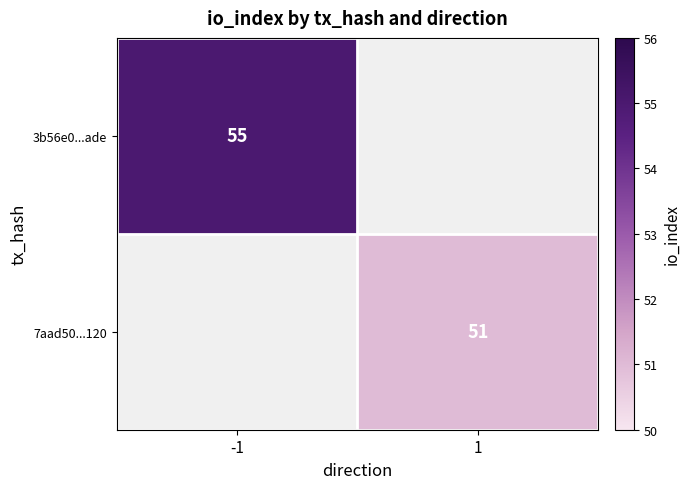

Is the value of 7aad50...120 at 1 greater than the value of 3b56e0...ade at -1?

No